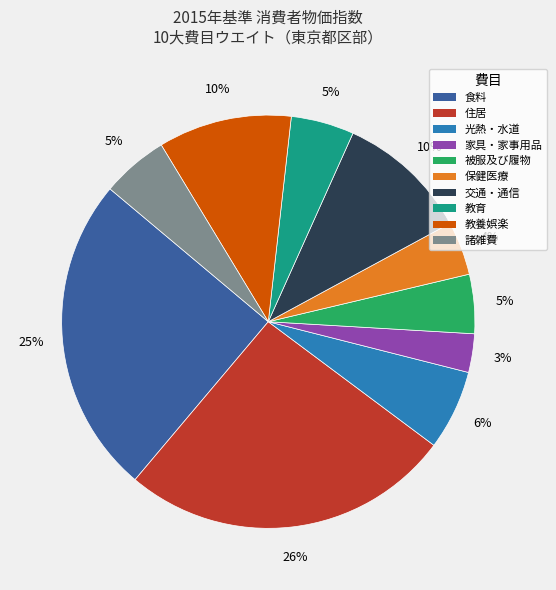

Does 教養娯楽 represent more than half of the total?

No